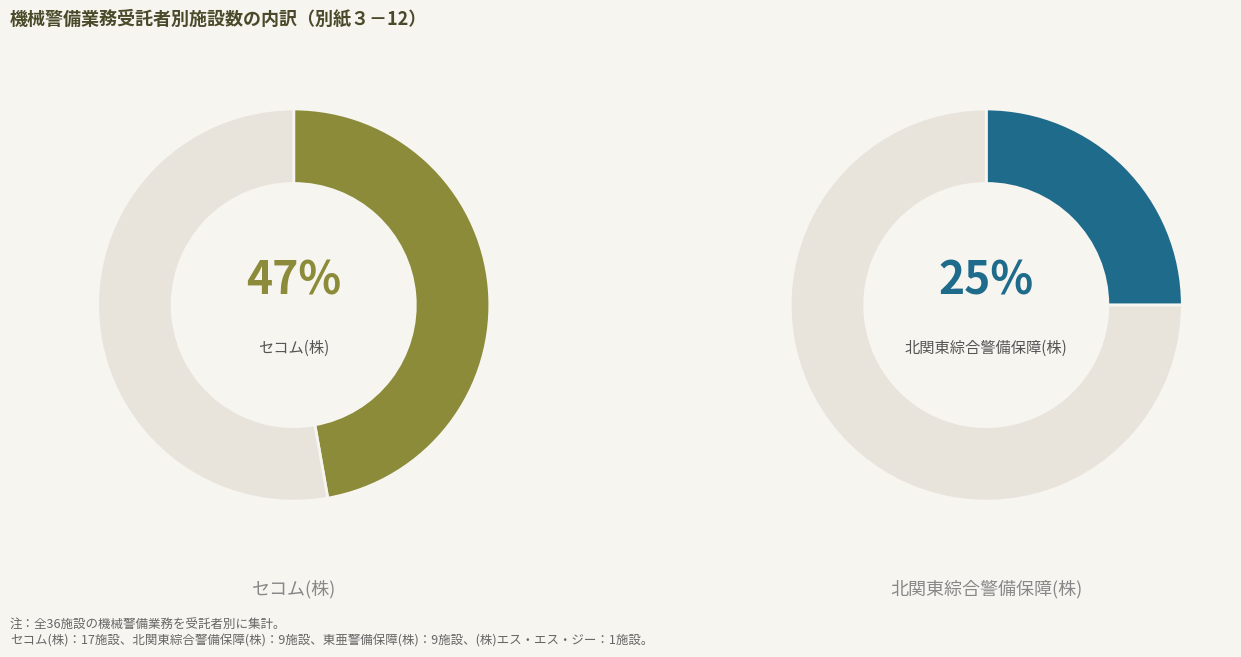

Is 東亜警備保障(株) the majority of the pie?

No